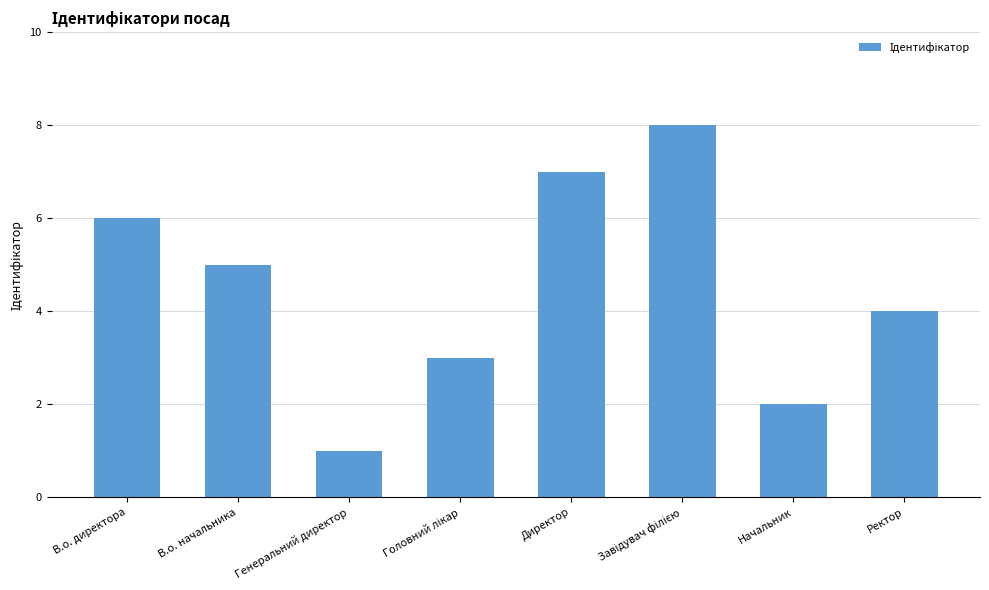

Count the number of data series in this chart.

1